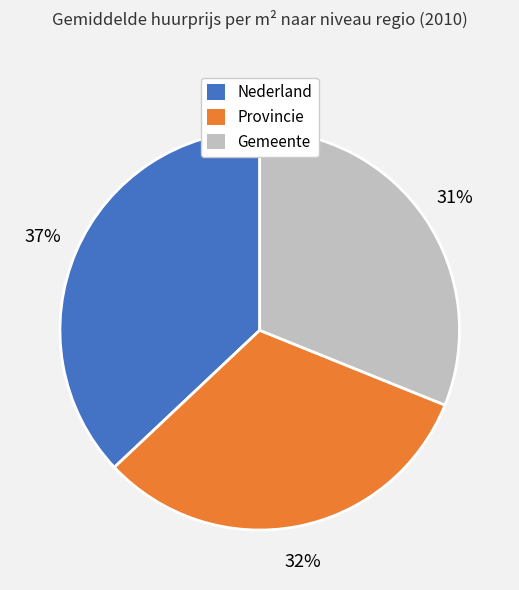

What is the smallest slice in the pie chart?

Gemeente